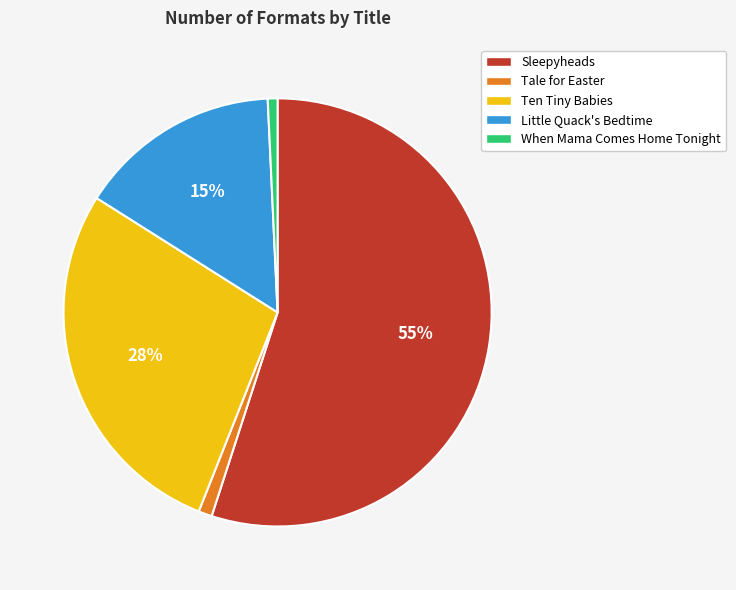

Do Sleepyheads and Little Quack's Bedtime together represent more than half of the pie?

Yes